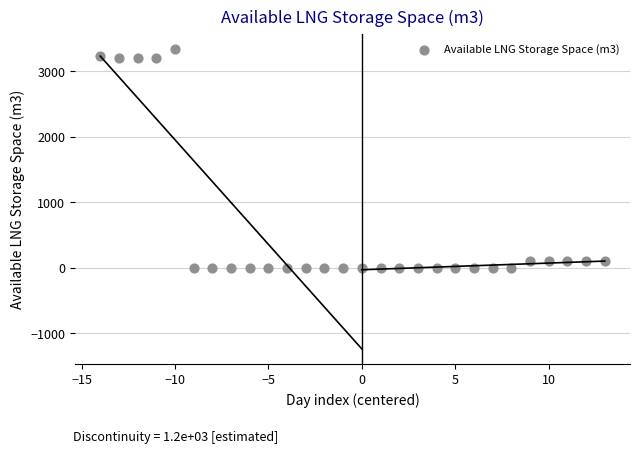

What is the range of Y values (max minus min)?

3341